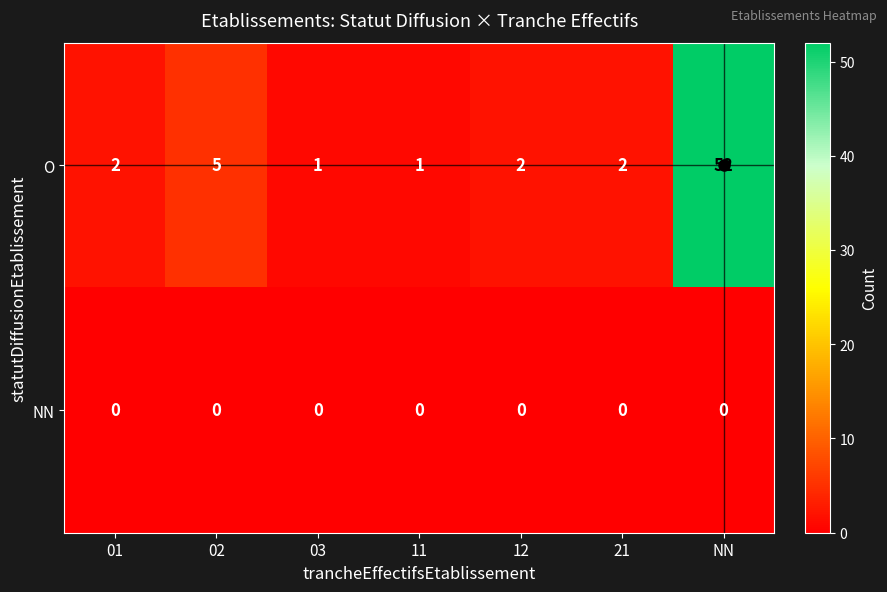

Rank the series at 11 from lowest to highest value.

NN, O